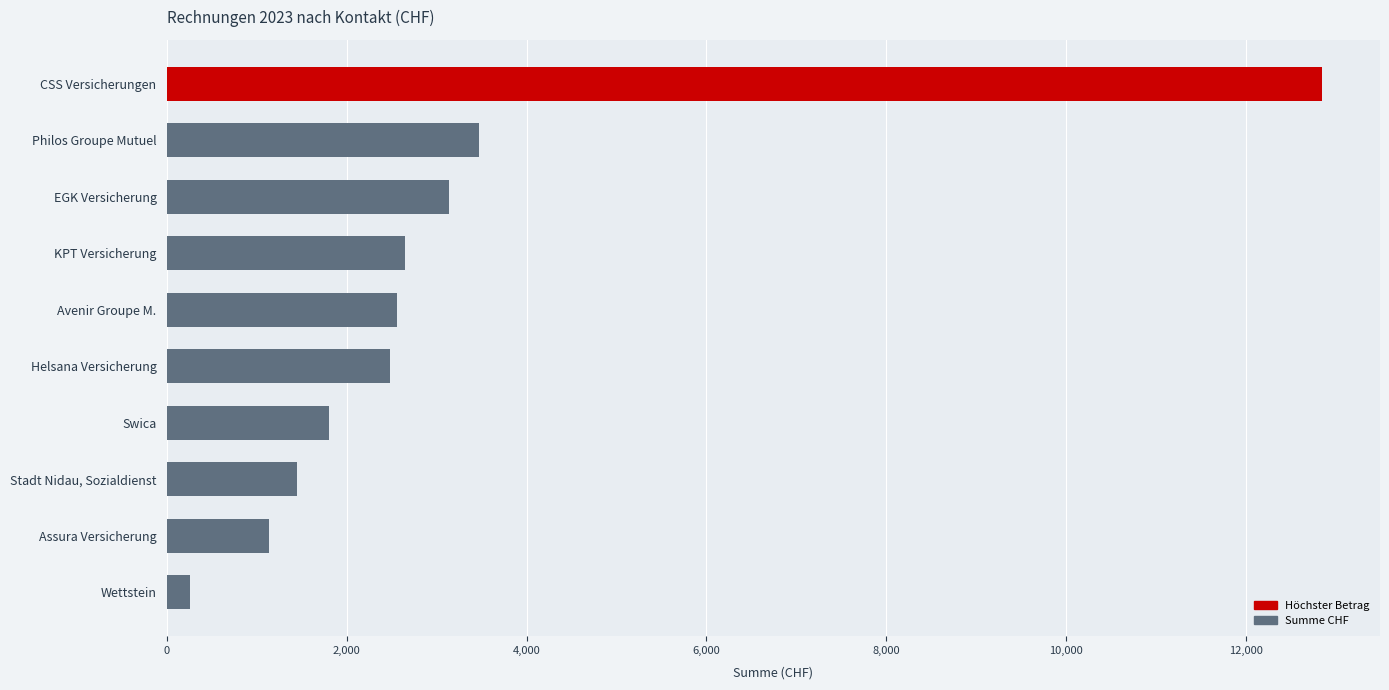

List the labels in order of value, largest first.

CSS Versicherungen, Philos Groupe Mutuel, EGK Versicherung, KPT Versicherung, Avenir Groupe M., Helsana Versicherung, Swica, Stadt Nidau, Sozialdienst, Assura Versicherung, Wettstein